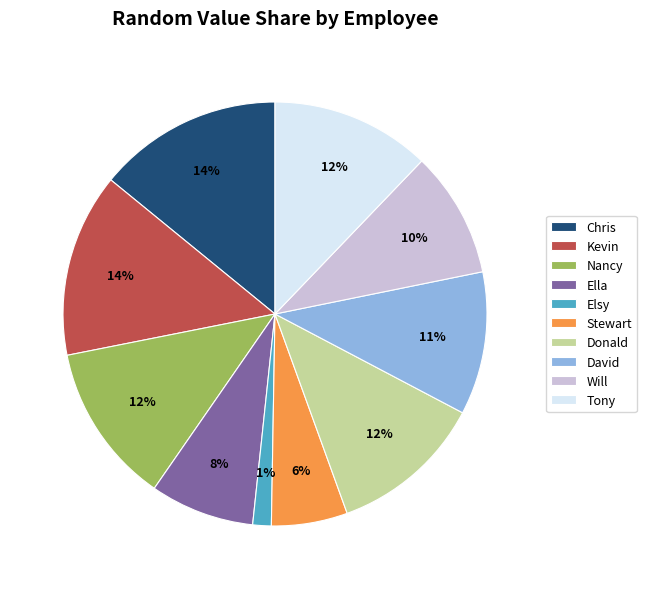

Does Elsy account for over 50% of the chart?

No